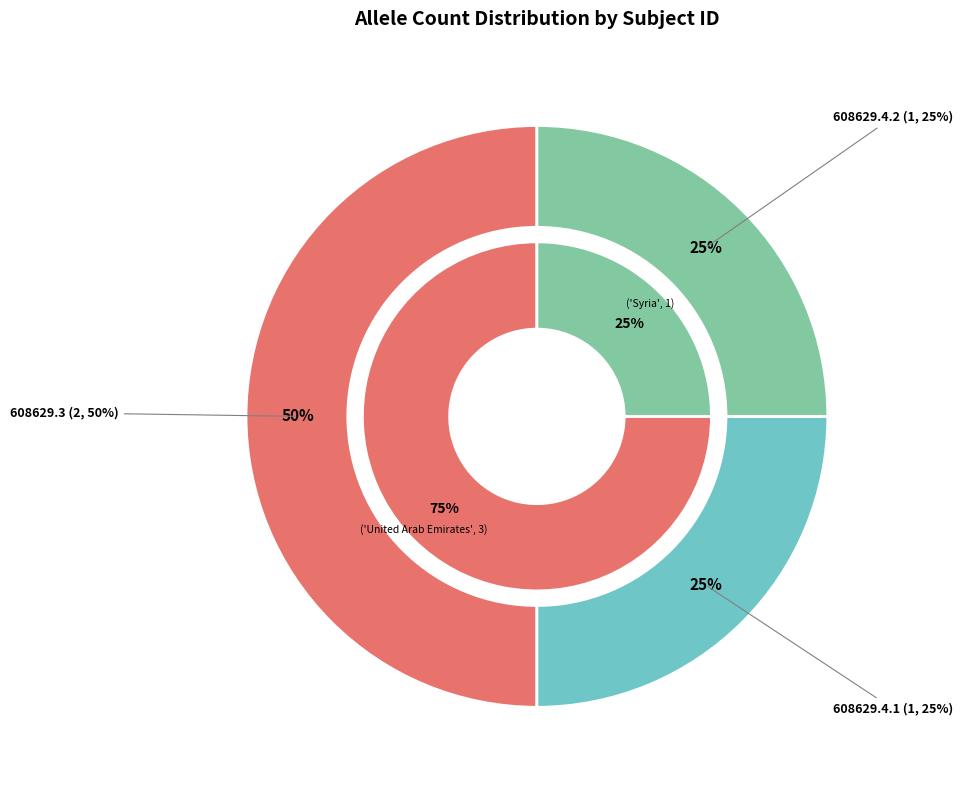

Count the number of slices in the pie.

3